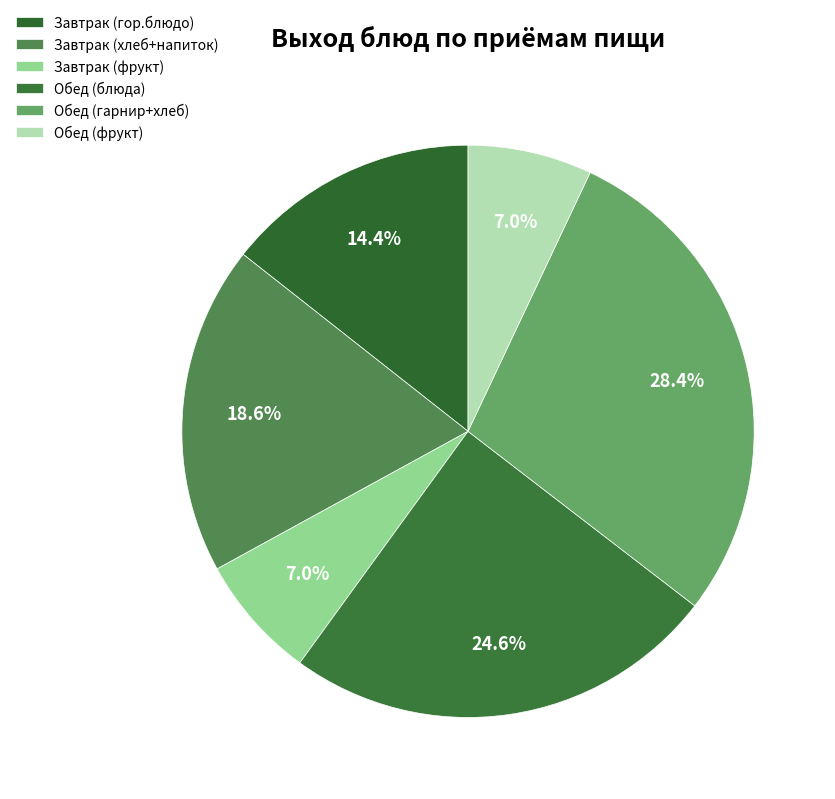

How many segments does this pie chart have?

6